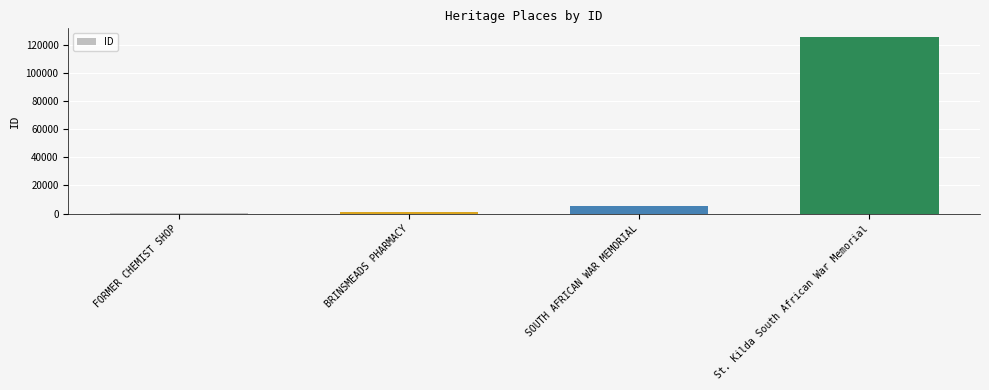

What is the label of the 4th bar from the left?

St. Kilda South African War Memorial